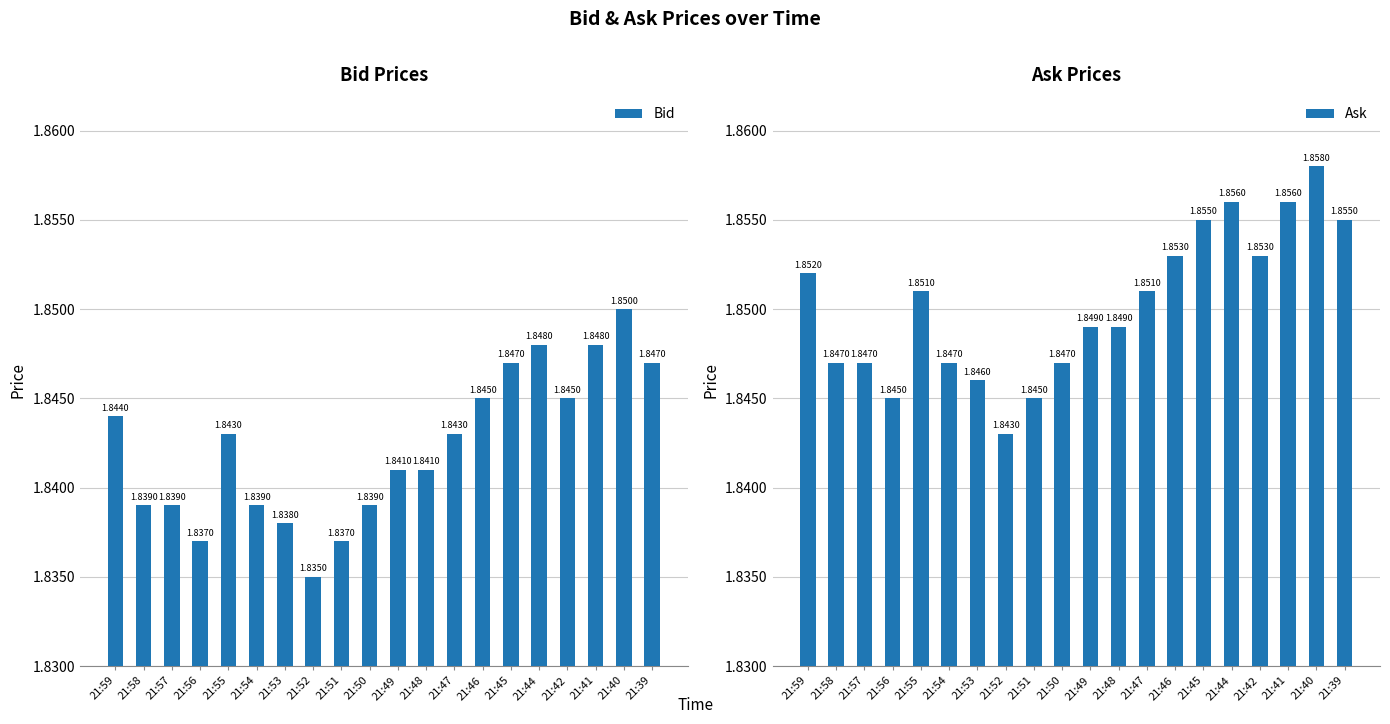

The Ask series shows 0.7 at 21:58. True or false?

False